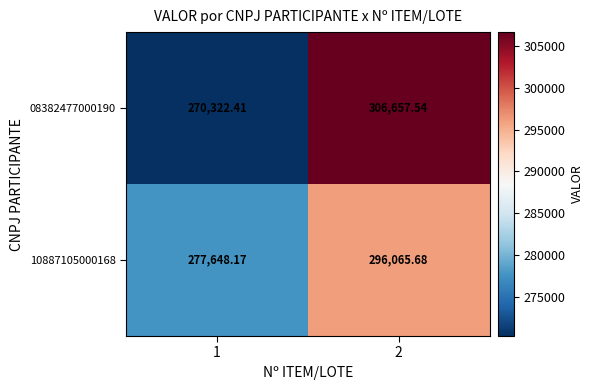

Is the value of 10887105000168 at 2 greater than the value of 08382477000190 at 2?

No